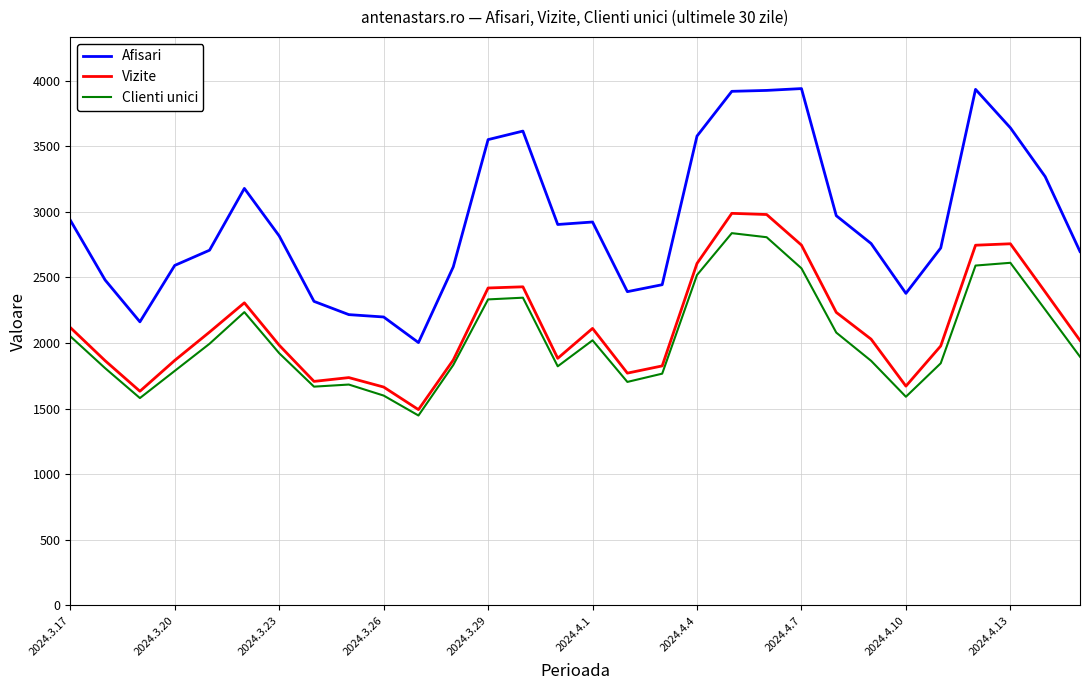

What is the highest value of the Vizite series?

2989